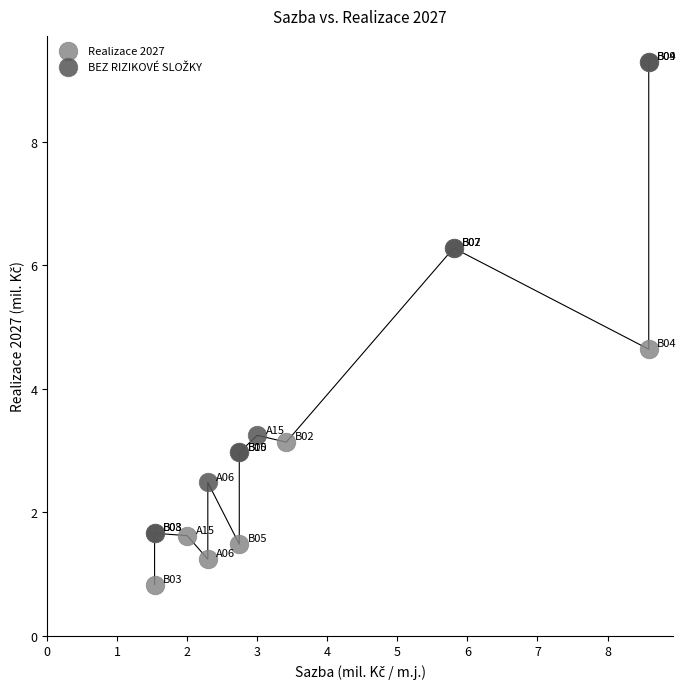

Which series contains the lowest Y value?

Realizace 2027